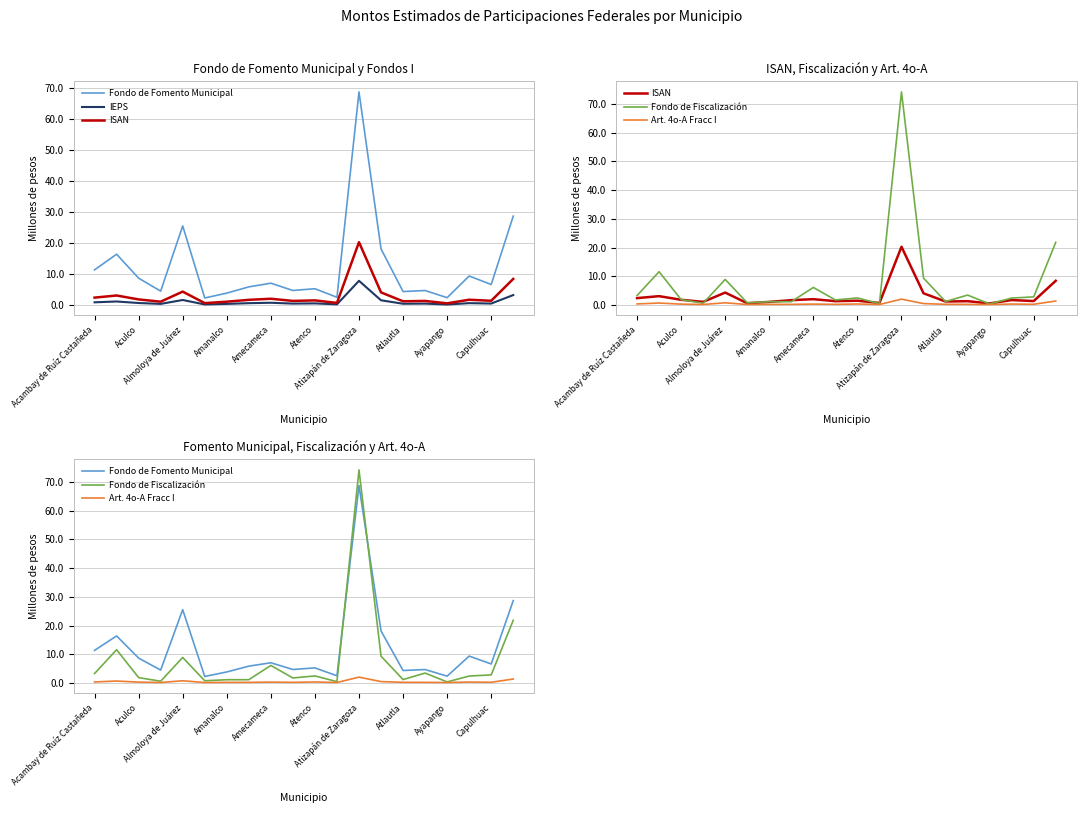

What is the difference between the ISAN values at 18 and Aculco?

1.7